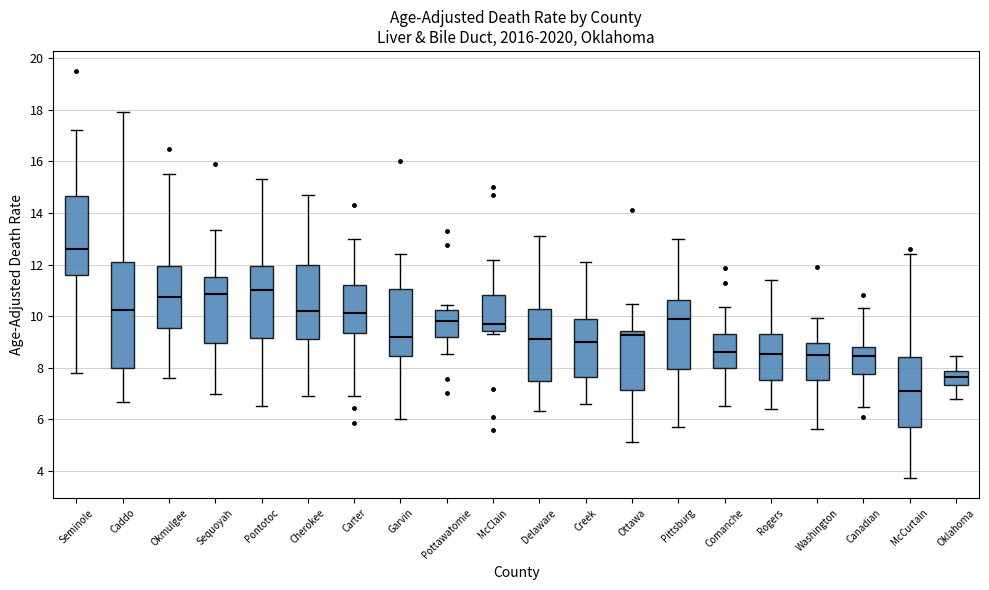

Comparing the boxes themselves (not the whiskers), which one is the tallest?

Caddo